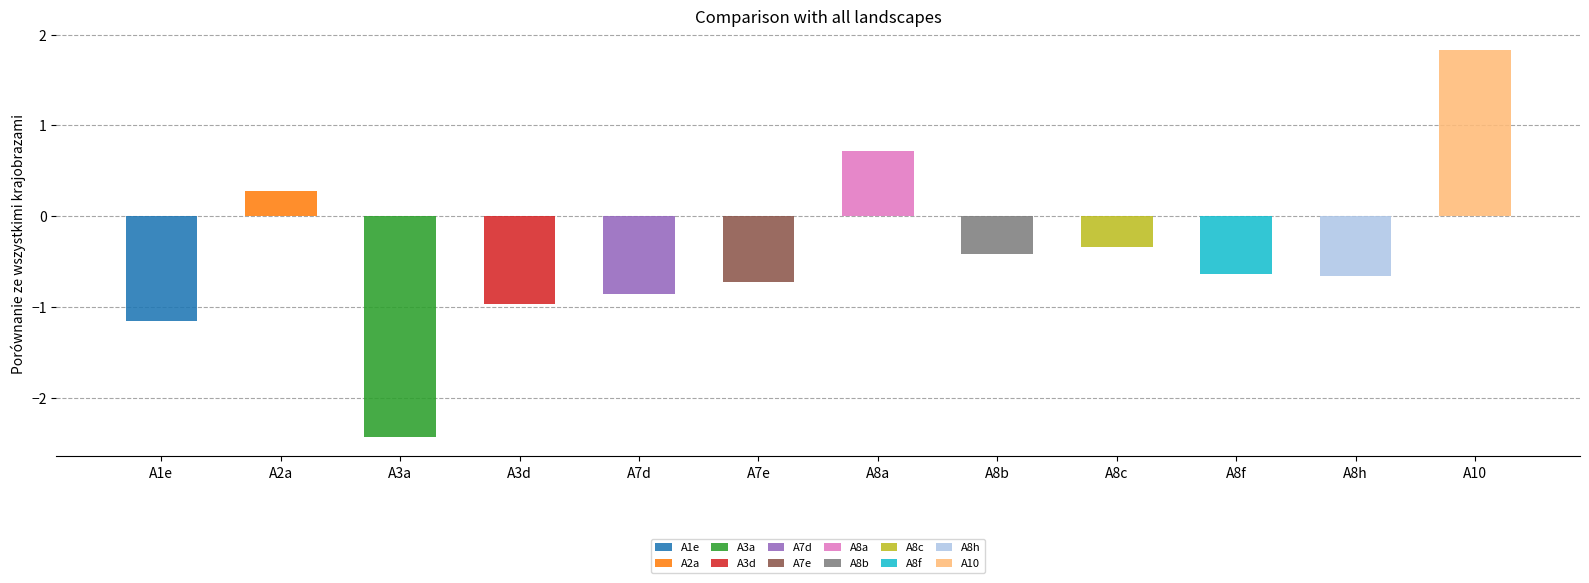

What is the minimum value shown in the chart?

-2.4